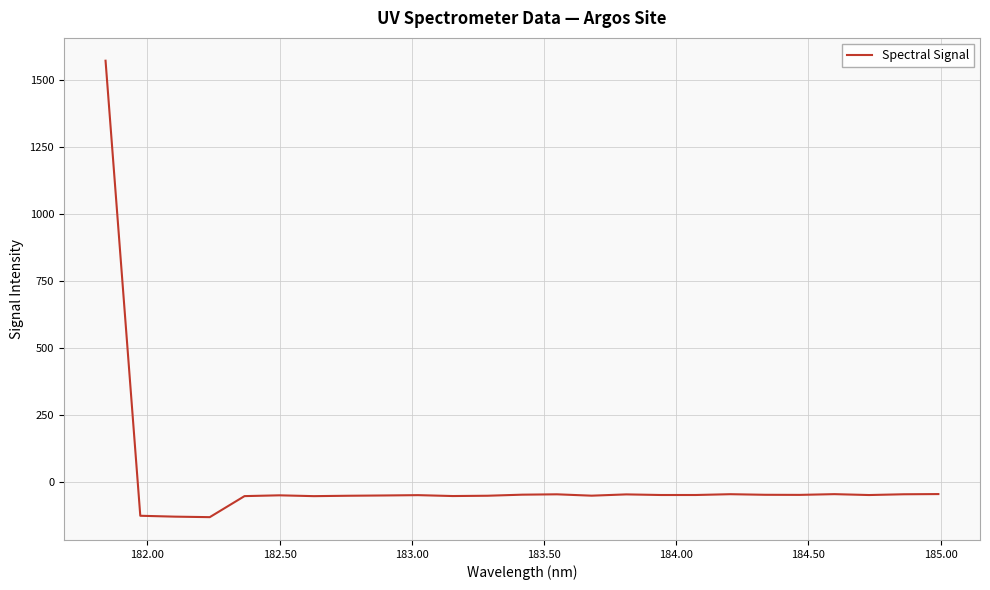

What is the maximum value shown in the chart?

1572.7